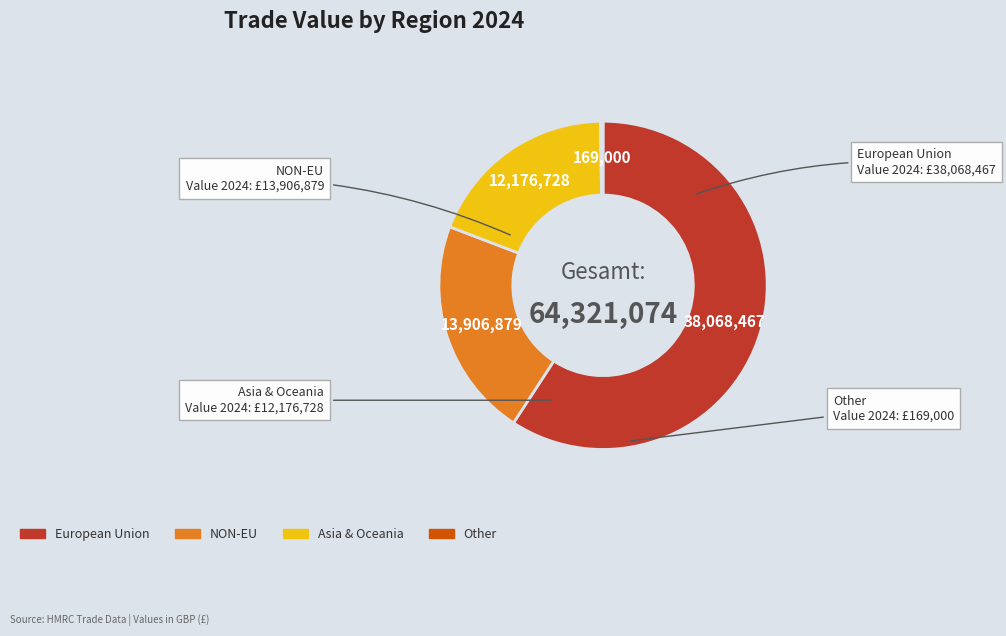

Is there a majority slice in this chart?

Yes